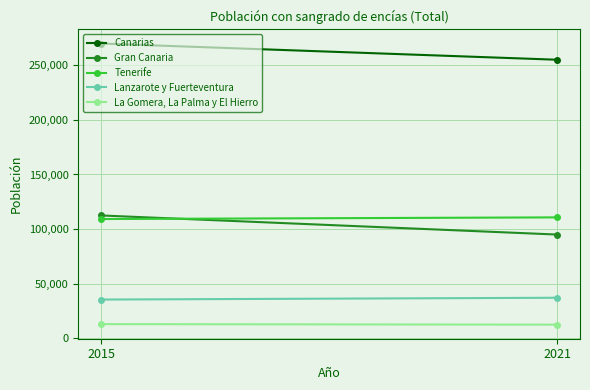

Between 2021 and 2015, which is larger?

2015